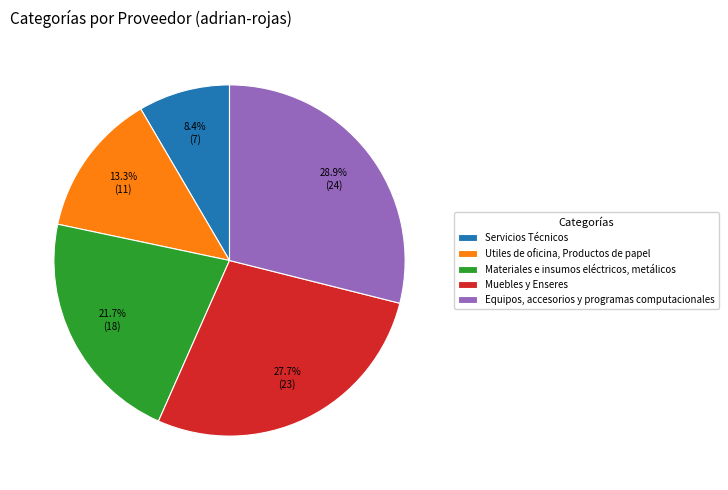

Is there a majority slice in this chart?

No